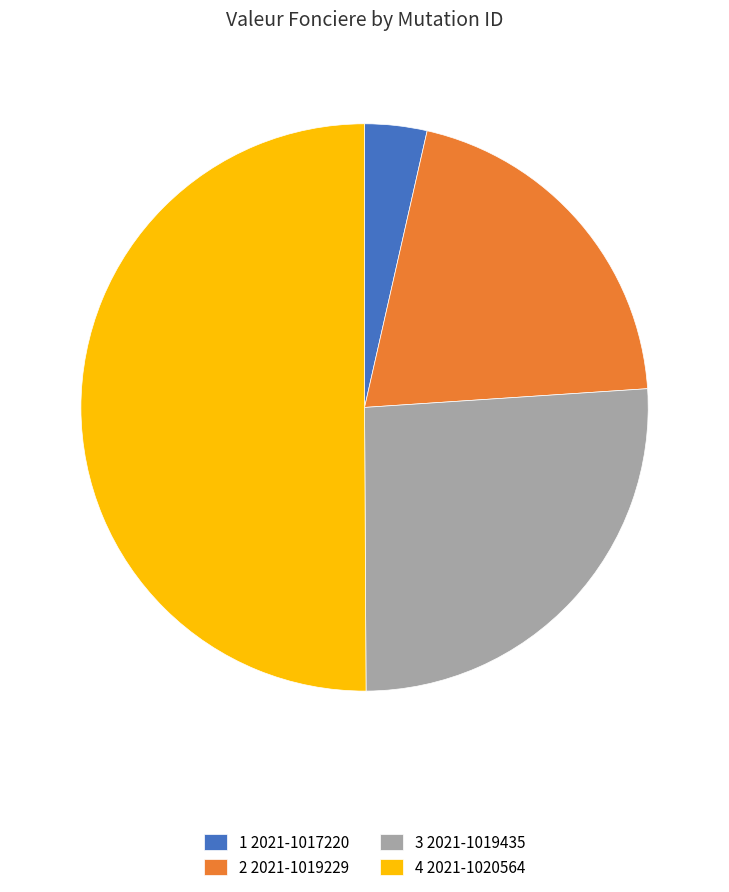

Which category accounts for the majority?

4 2021-1020564